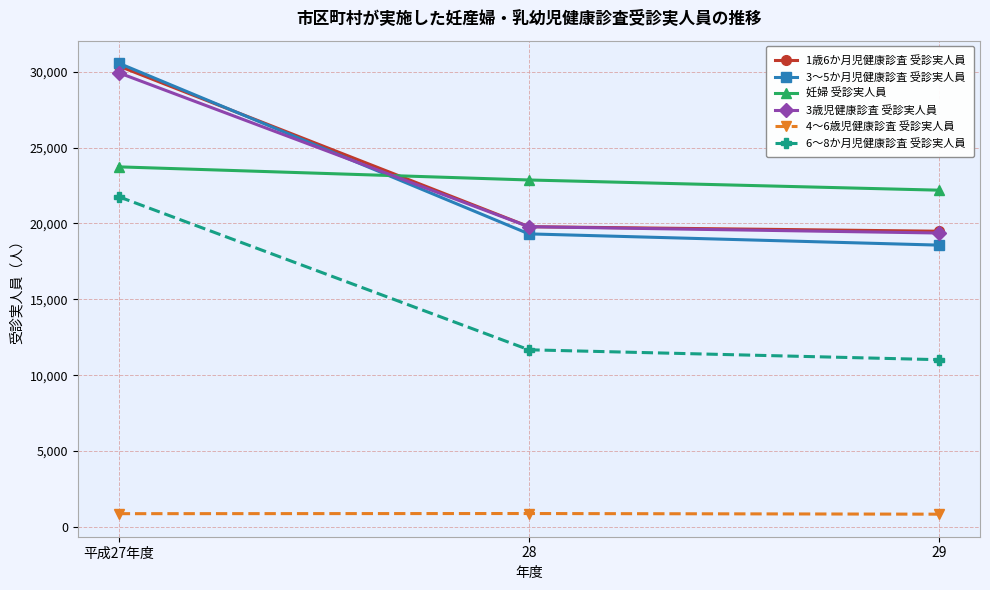

What is the total value across all series at 29?

91485